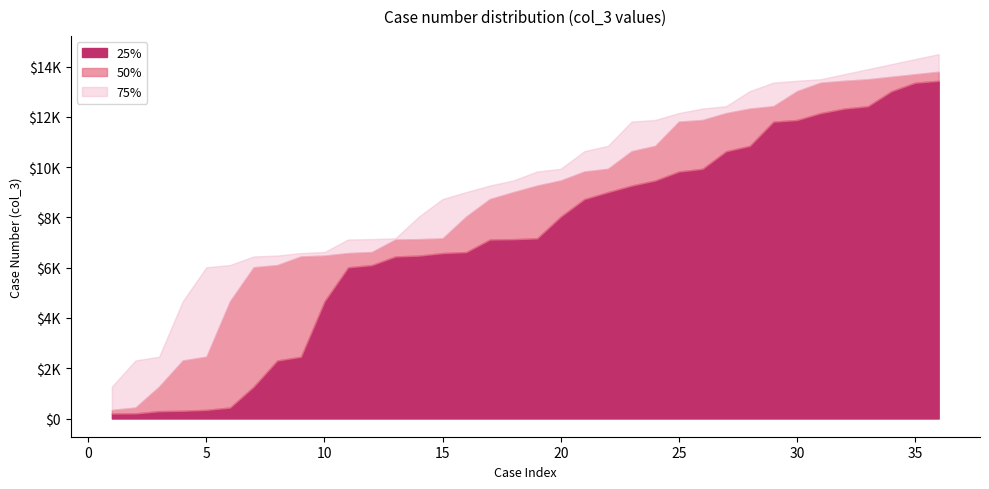

At which category is the sum across all series the highest?

36